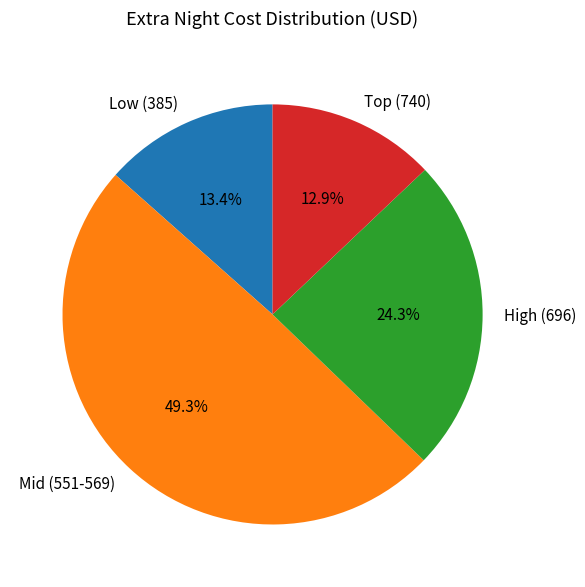

Does Mid (551-569) represent more than half of the total?

No